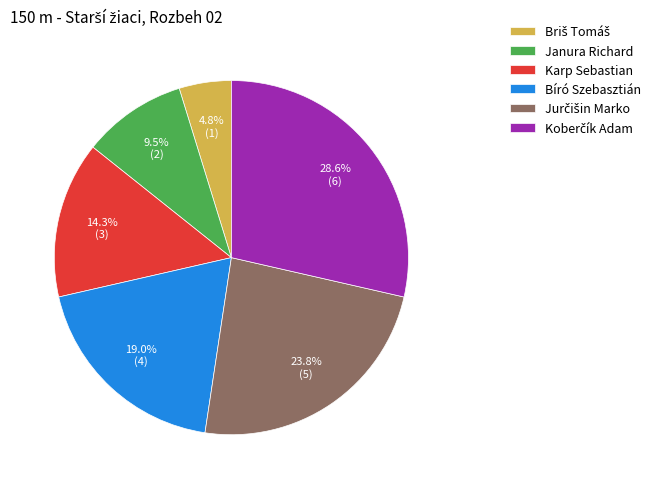

Is there a majority slice in this chart?

No